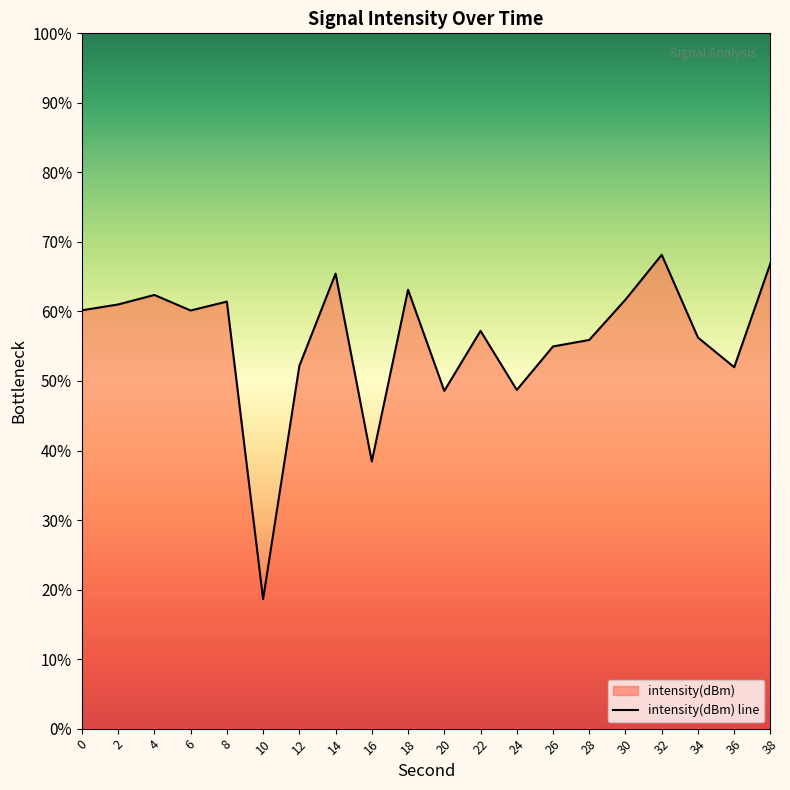

Reading right to left, extract all data points from this chart.

-119.8	-128.8	-126.3	-119.1	-123.0	-126.5	-127.0	-130.8	-125.7	-130.9	-122.1	-136.9	-120.7	-128.7	-148.8	-123.2	-123.9	-122.6	-123.4	-123.9